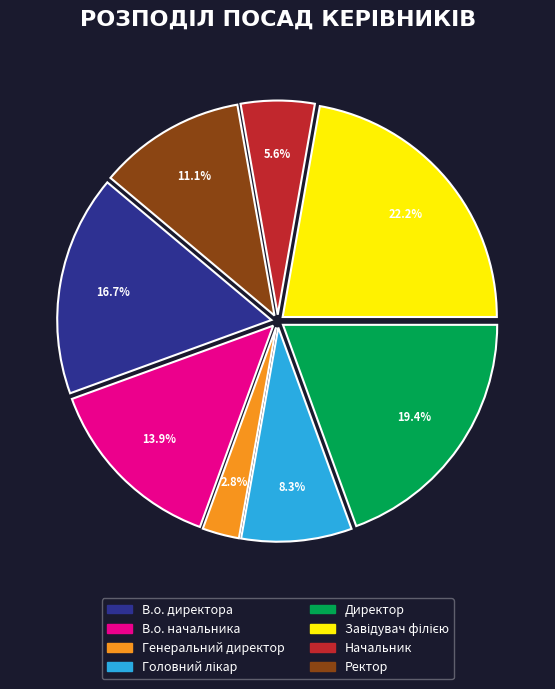

Which category has the smallest portion of the pie?

Генеральний директор